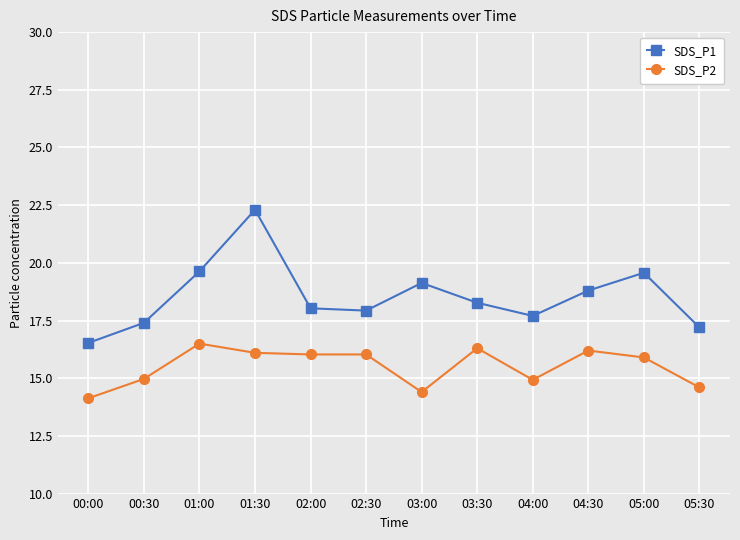

How many data points in SDS_P2 are less than 16?

6